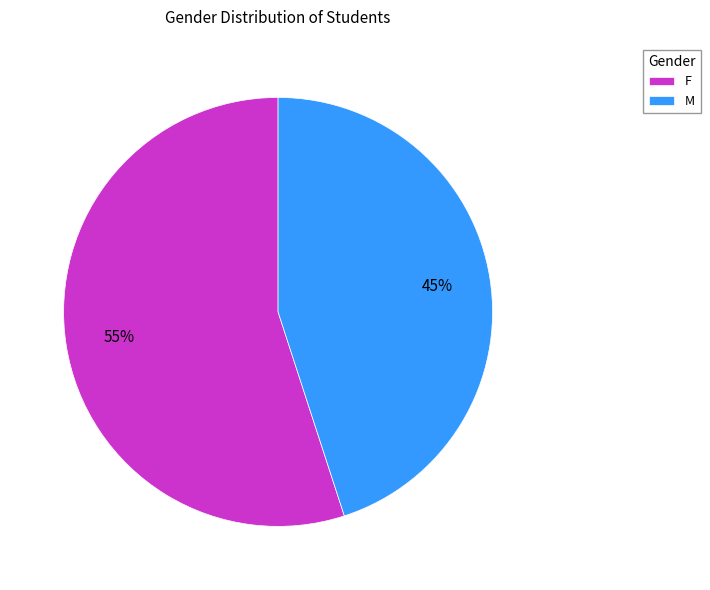

Is the sum of M and F greater than half?

Yes